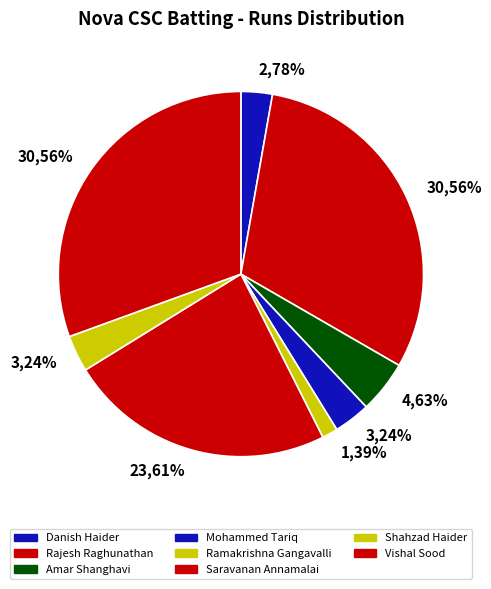

Is it true that Rajesh Raghunathan is 42% of the pie?

False